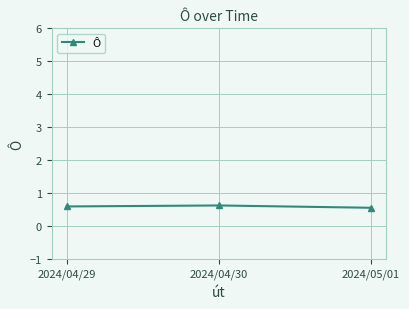

How many values are between 0 and 1?

3